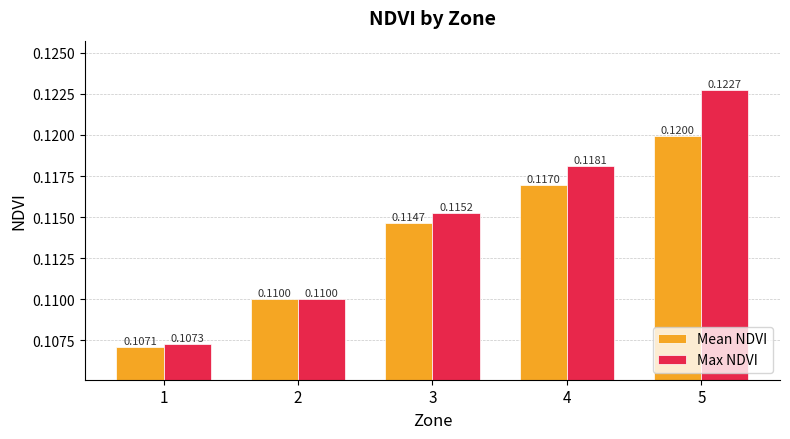

Which series has the largest range (max minus min)?

Max NDVI